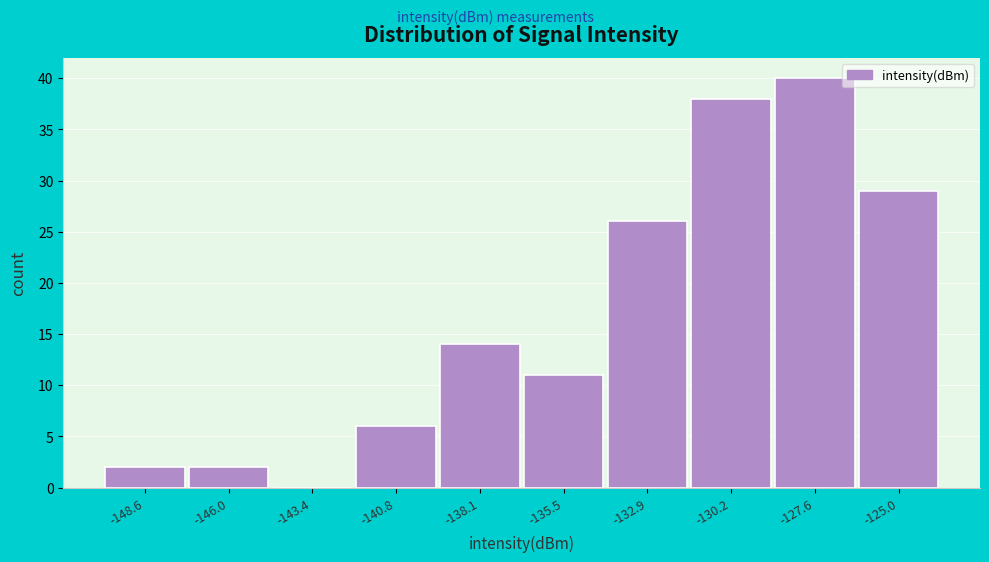

Reading right to left, extract all data points from this chart.

-125.0=29	-127.6=40	-130.2=38	-132.9=26	-135.5=11	-138.1=14	-140.8=6	-143.4=0	-146.0=2	-148.6=2